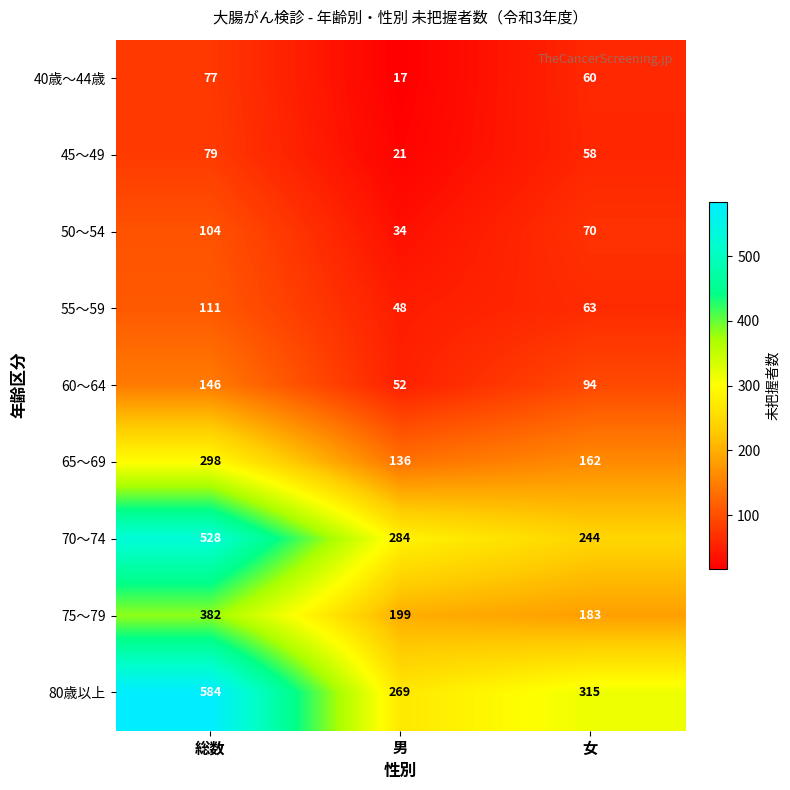

What is the total value across all series at 男?

1060